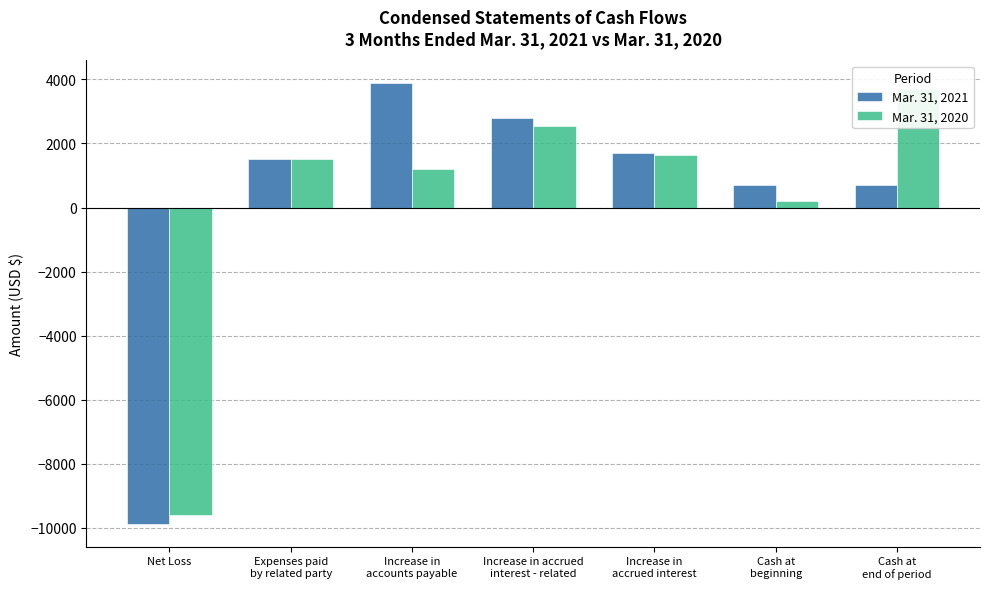

At which category is the sum across all series the highest?

Increase in accrued
interest - related